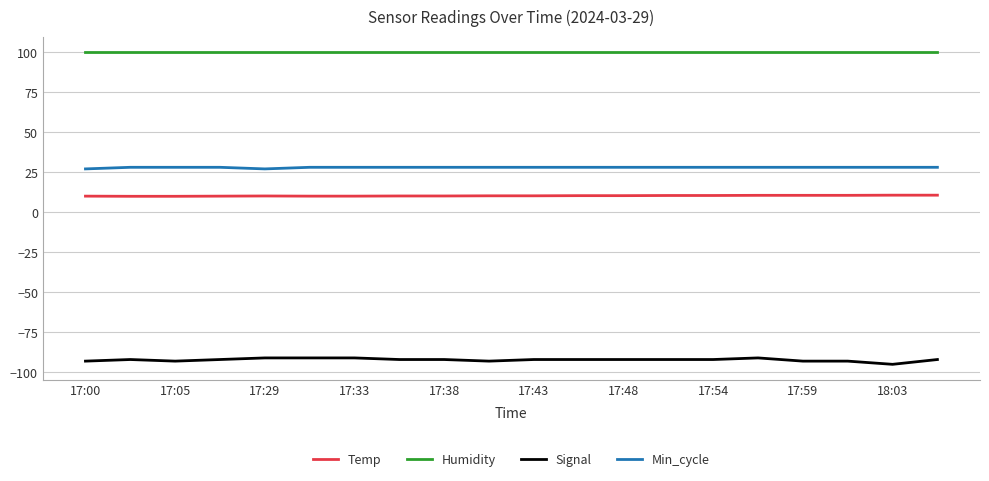

True or false: Humidity and Min_cycle intersect in this chart.

False